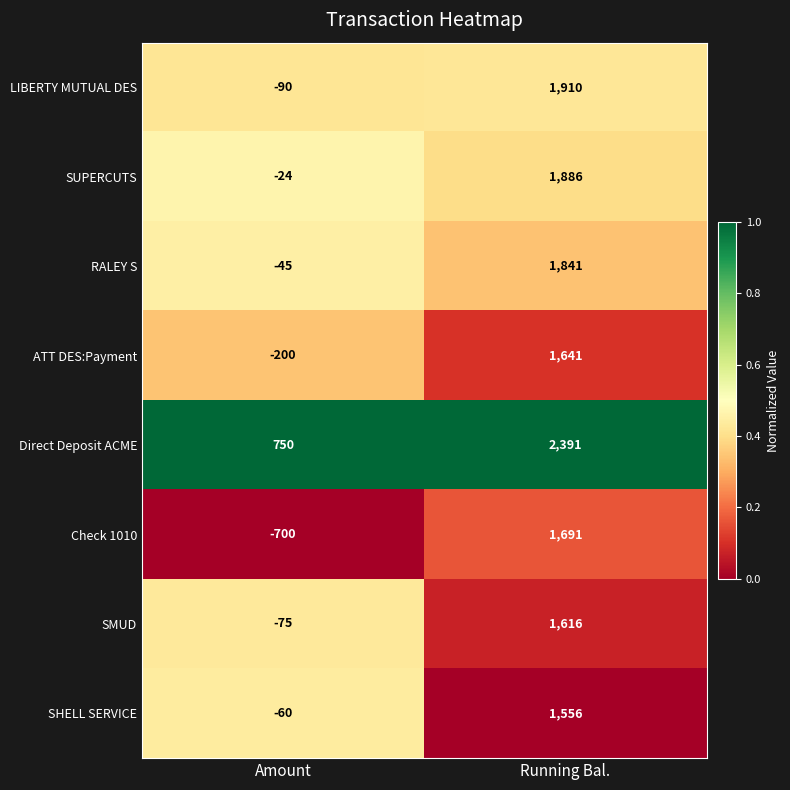

Read the SHELL SERVICE value at Running Bal., to the nearest 10.

1560